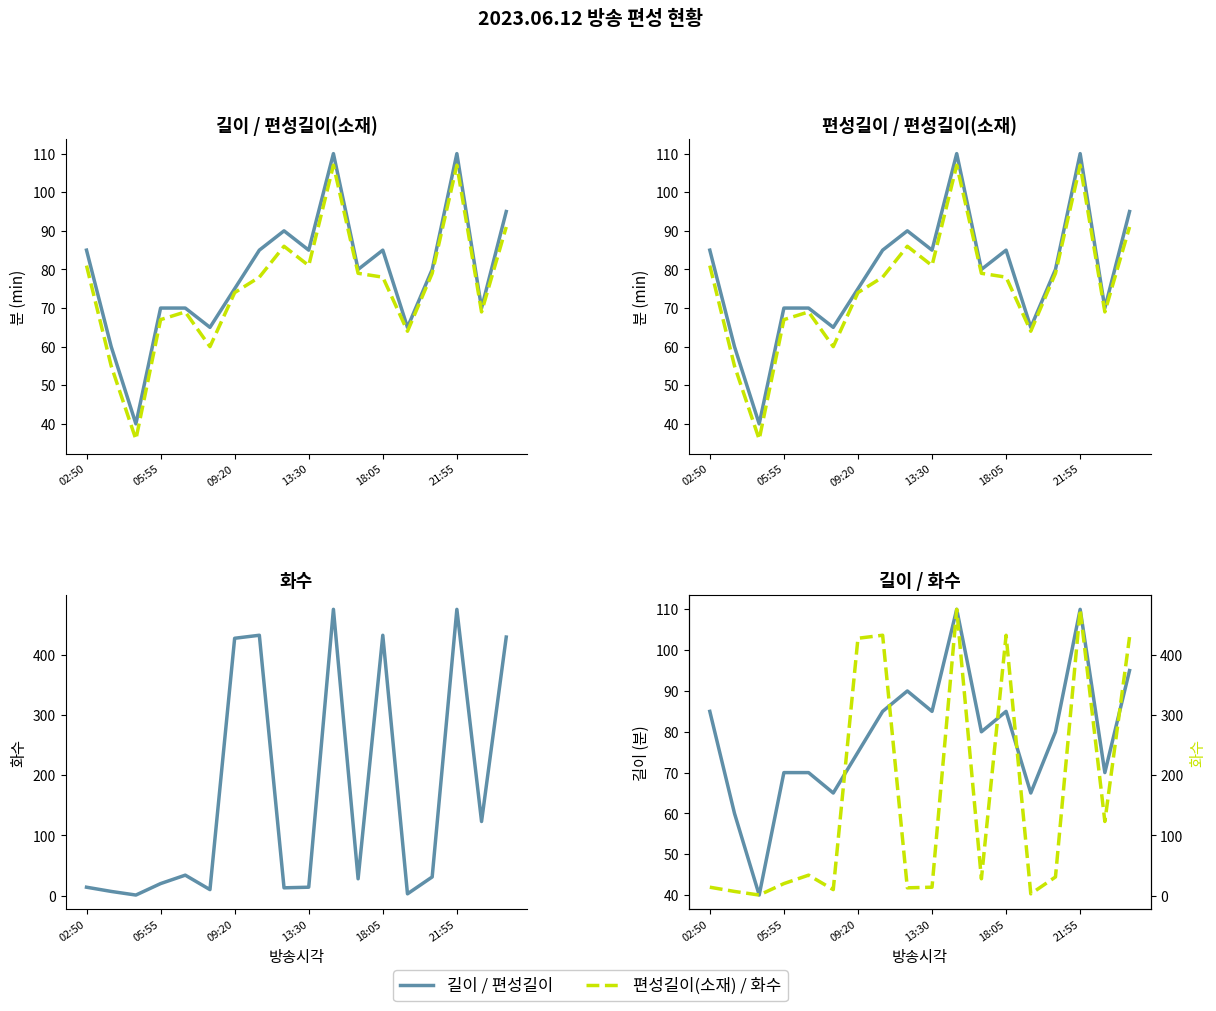

How many intersections are there between 화수 and 편성길이(소재)?

7